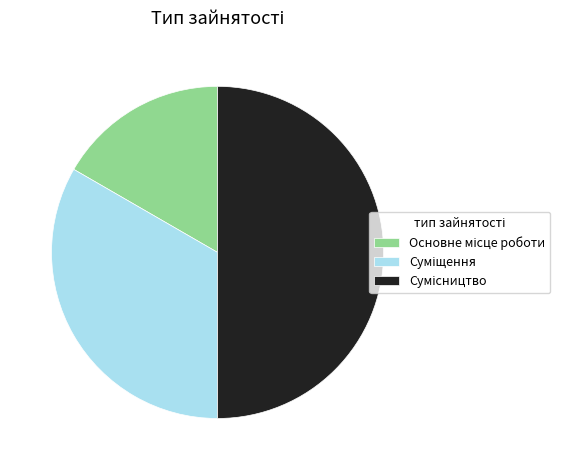

Which slice is the largest?

Сумісництво